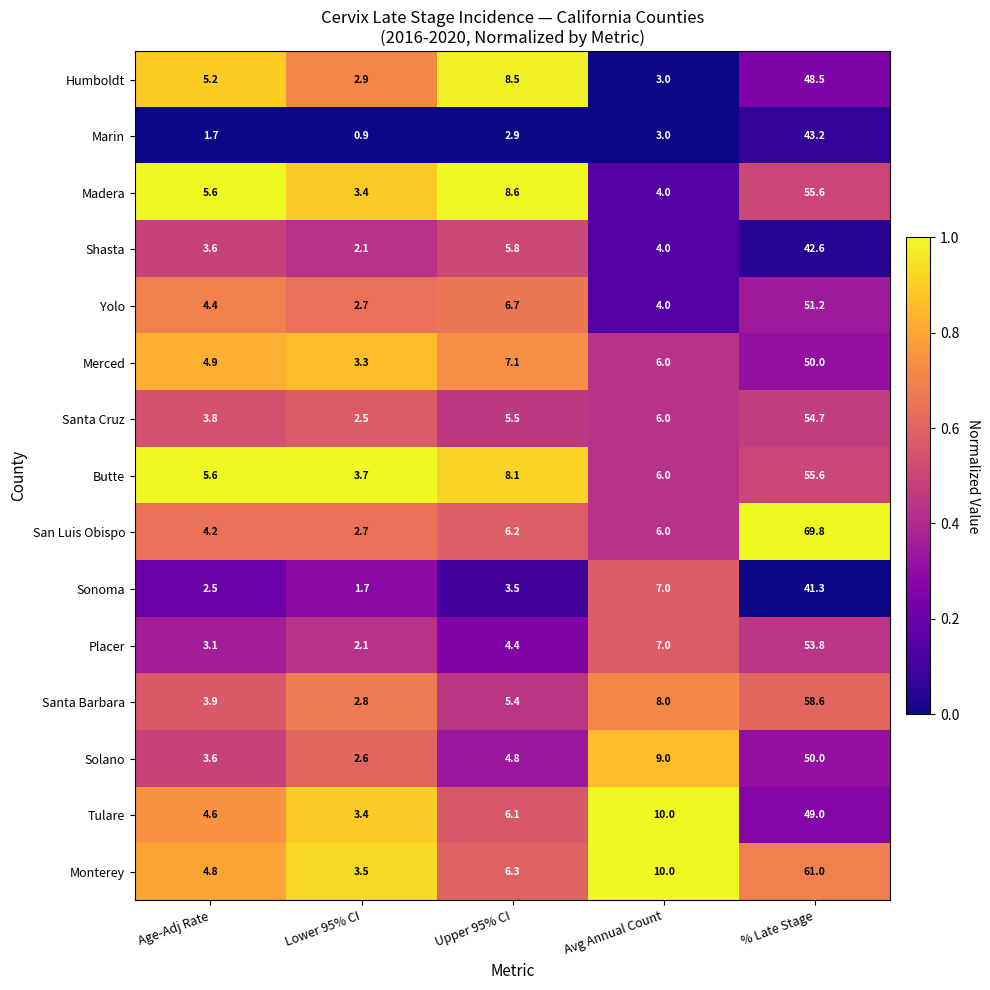

What is the difference between the second highest and minimum values in the Yolo series?

4.0